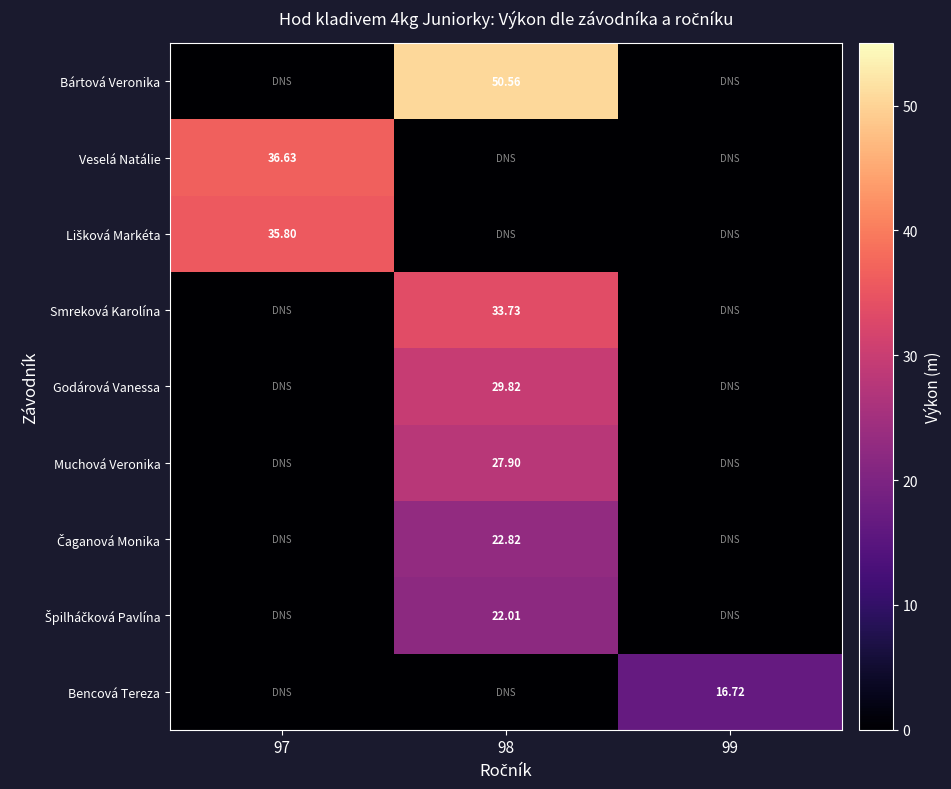

What is the average value of the Bártová Veronika series?

16.9